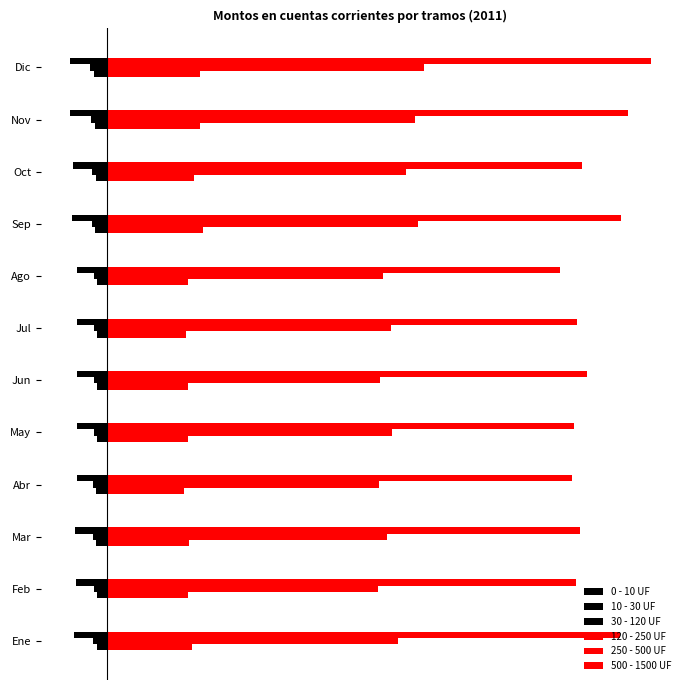

Reading left to right, list all the values displayed in this chart.

0 - 10 UF: -0.7	-0.7	-0.7	-0.8	-0.7	-0.7	-0.7	-0.7	-0.8	-0.8	-0.8	-0.9
10 - 30 UF: -1.0	-0.9	-1.0	-1.0	-0.9	-0.9	-0.9	-0.9	-1.1	-1.0	-1.1	-1.2
30 - 120 UF: -2.3	-2.2	-2.2	-2.1	-2.1	-2.1	-2.1	-2.1	-2.4	-2.4	-2.6	-2.6
120 - 250 UF: 5.9	5.7	5.7	5.4	5.7	5.7	5.5	5.7	6.7	6.1	6.5	6.5
250 - 500 UF: 20.4	19.0	19.6	19.1	20.0	19.1	19.9	19.4	21.8	20.9	21.6	22.2
500 - 1500 UF: 35.9	32.9	33.1	32.6	32.8	33.6	32.9	31.8	36.0	33.3	36.5	38.1